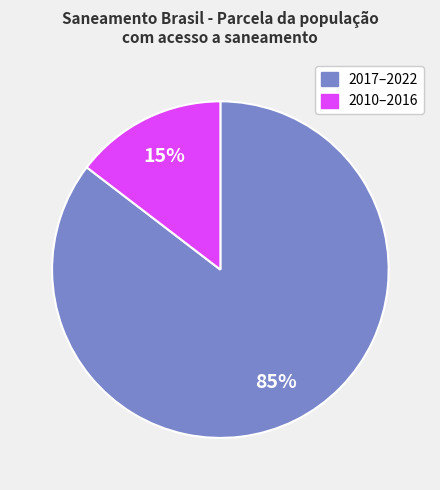

To the nearest percent, what is the combined percentage of 2010–2016 and 2017–2022?

100%